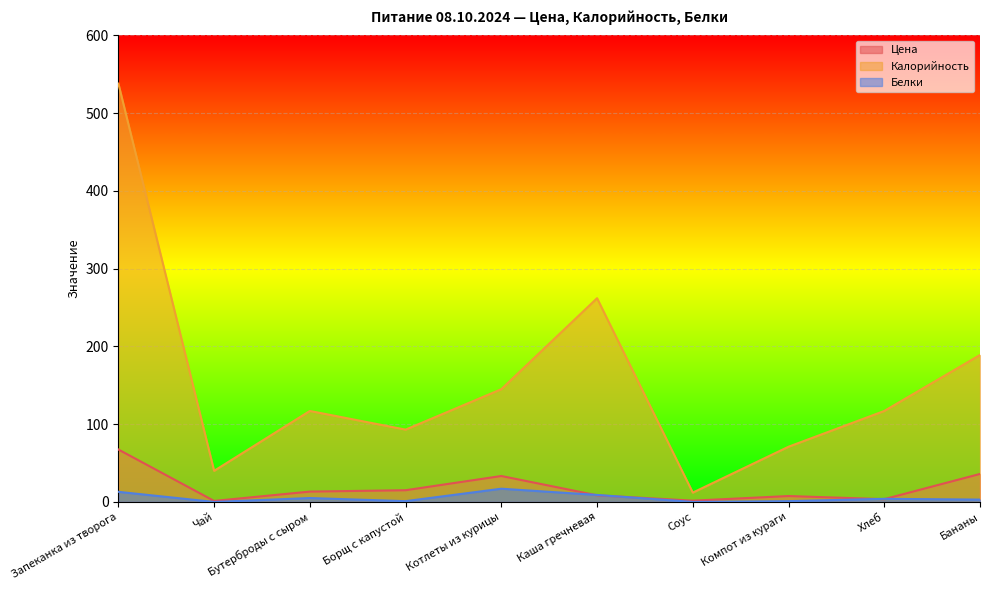

What is the spread (max minus min) of values at Котлеты из курицы?

128.0